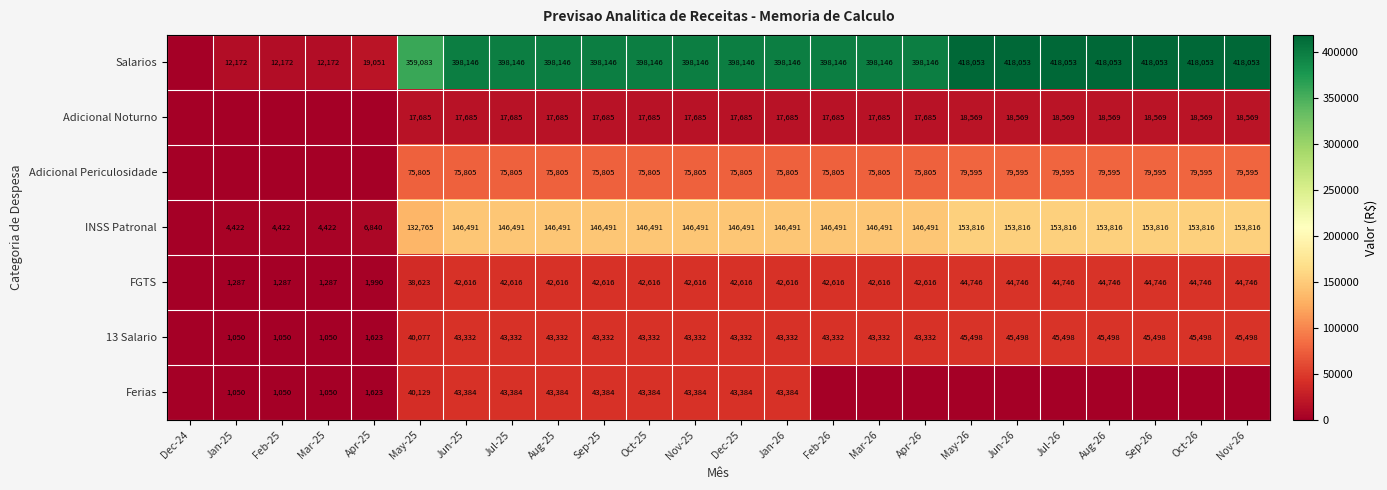

The Ferias series shows 13488 at Jul-25. True or false?

False